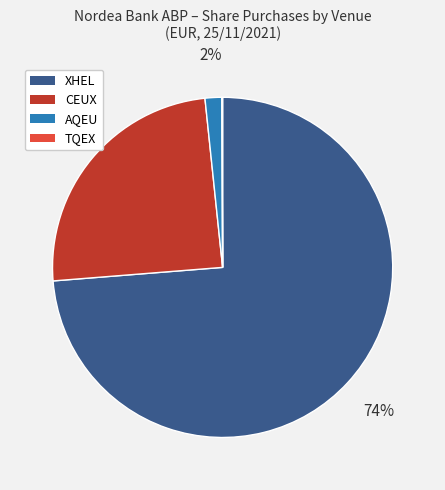

Does AQEU represent more than half of the total?

No